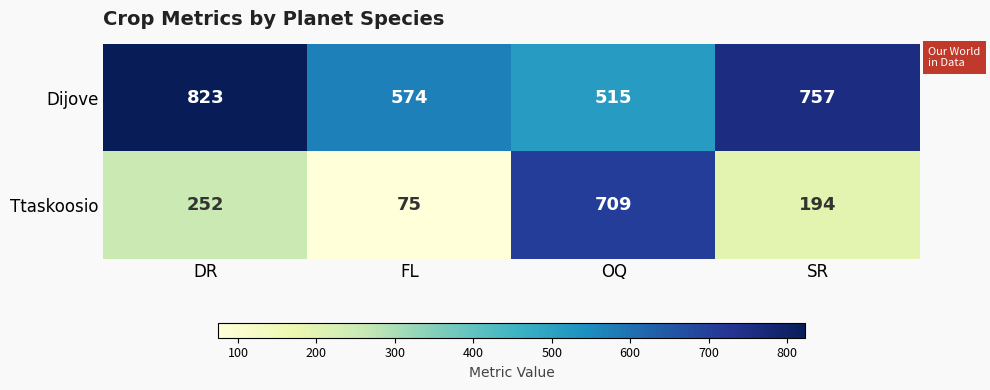

How many Dijove values are between 574 and 823?

3